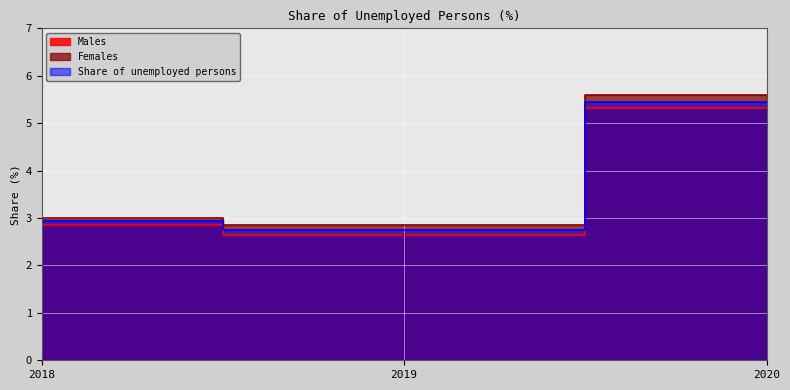

Reading right to left, list all the values displayed in this chart.

Males: 2020=5.3	2019=2.6	2018=2.9
Females: 2020=5.6	2019=2.9	2018=3.0
Share of unemployed persons: 2020=5.4	2019=2.7	2018=2.9